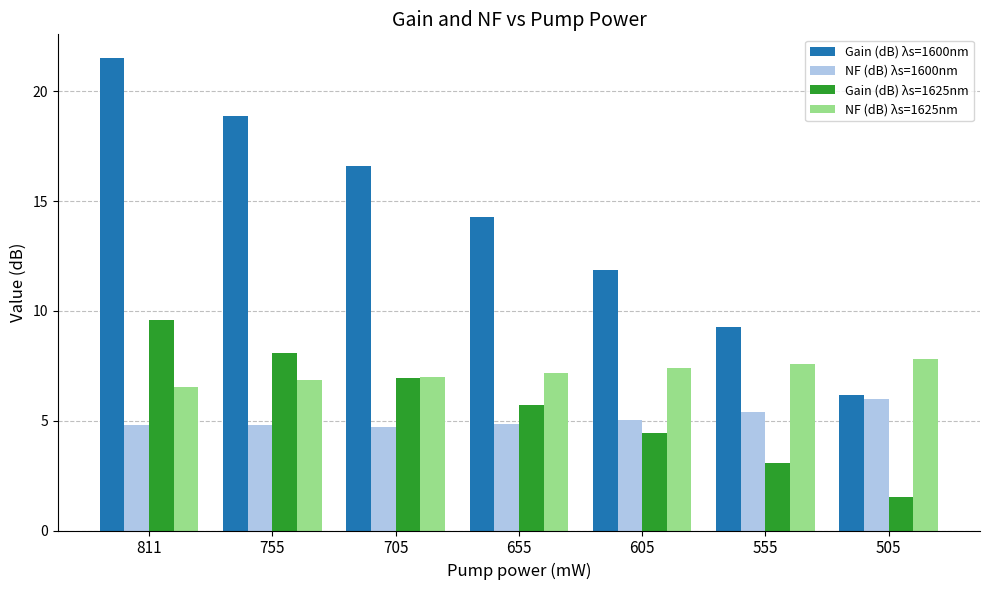

Between 655 and 605, which series saw the biggest shift?

Gain (dB) λs=1600nm